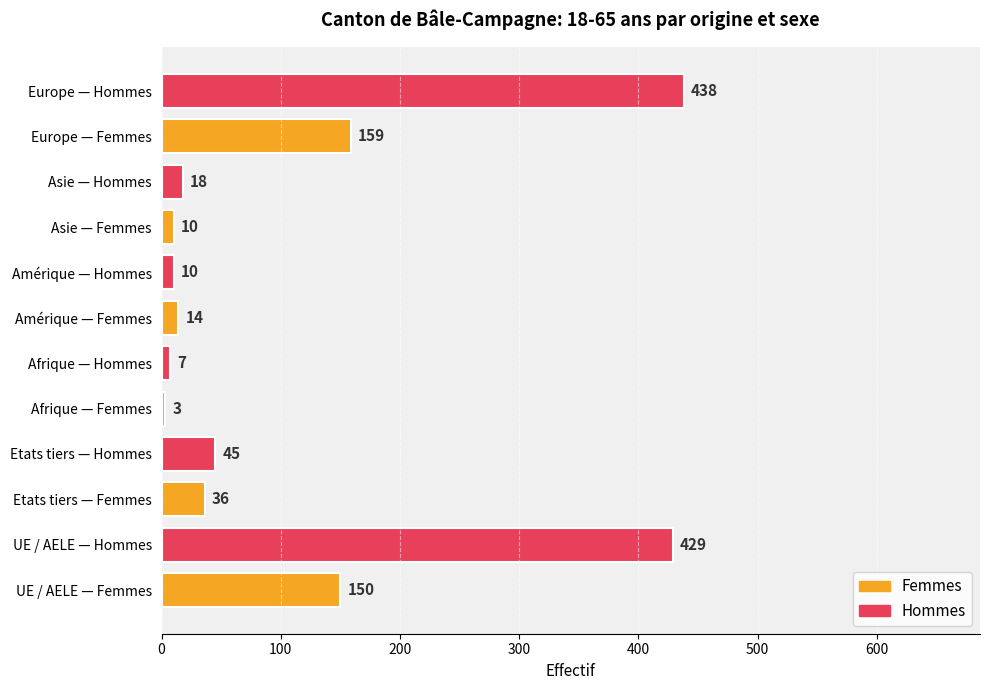

Reading bottom to top, transcribe all the data shown in this chart.

UE / AELE — Femmes=150	UE / AELE — Hommes=429	Etats tiers — Femmes=36	Etats tiers — Hommes=45	Afrique — Femmes=3	Afrique — Hommes=7	Amérique — Femmes=14	Amérique — Hommes=10	Asie — Femmes=10	Asie — Hommes=18	Europe — Femmes=159	Europe — Hommes=438